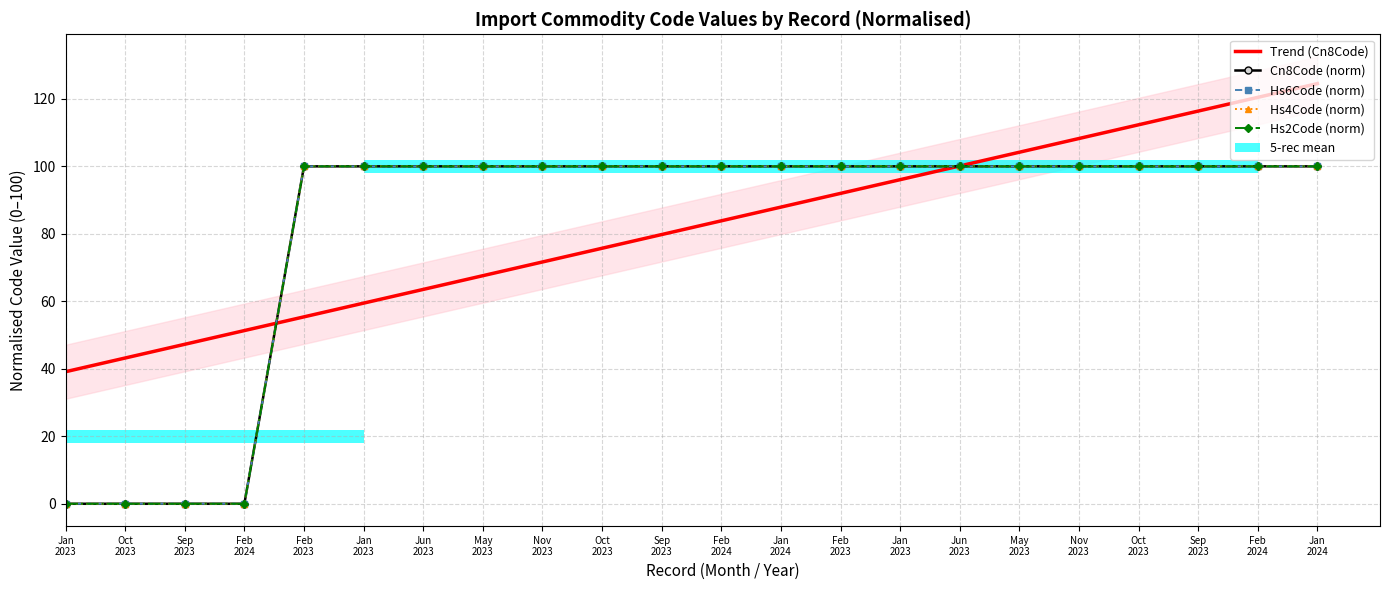

Which category has the lowest value in the Hs4Code (norm) series?

Jan
2023